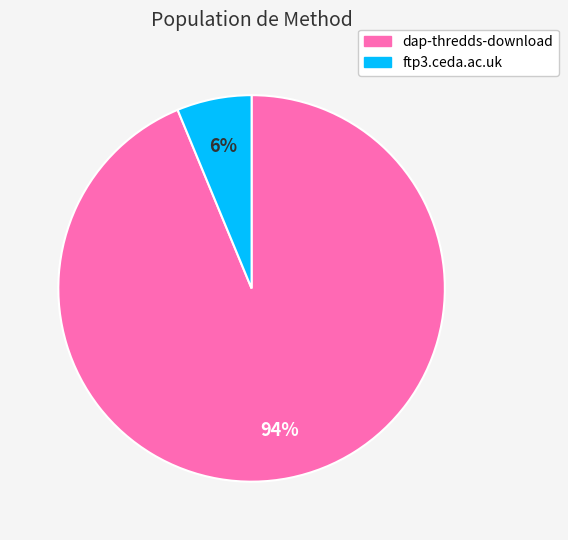

Which slice represents more than half of the pie?

dap-thredds-download